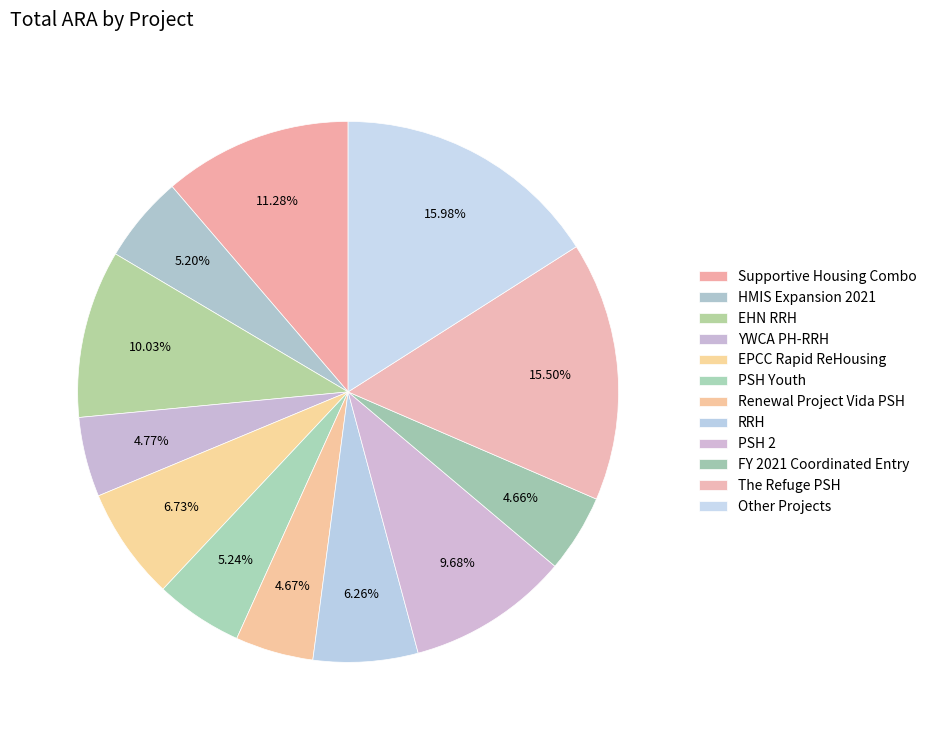

True or false: The Refuge PSH accounts for 16% of the total.

True